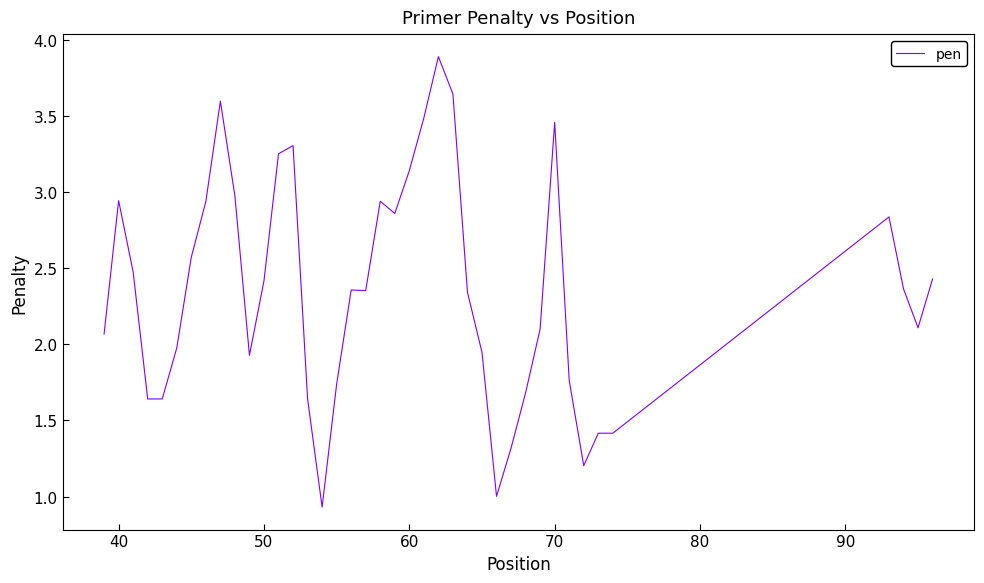

What is the difference between the maximum and minimum values?

3.0